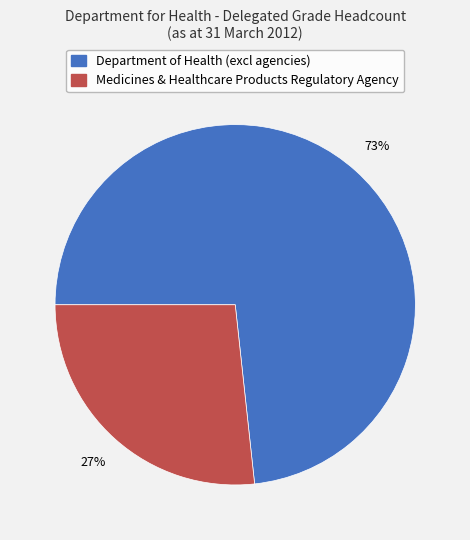

Between Department of Health (excl agencies) and Medicines & Healthcare Products Regulatory Agency, which is larger?

Department of Health (excl agencies)